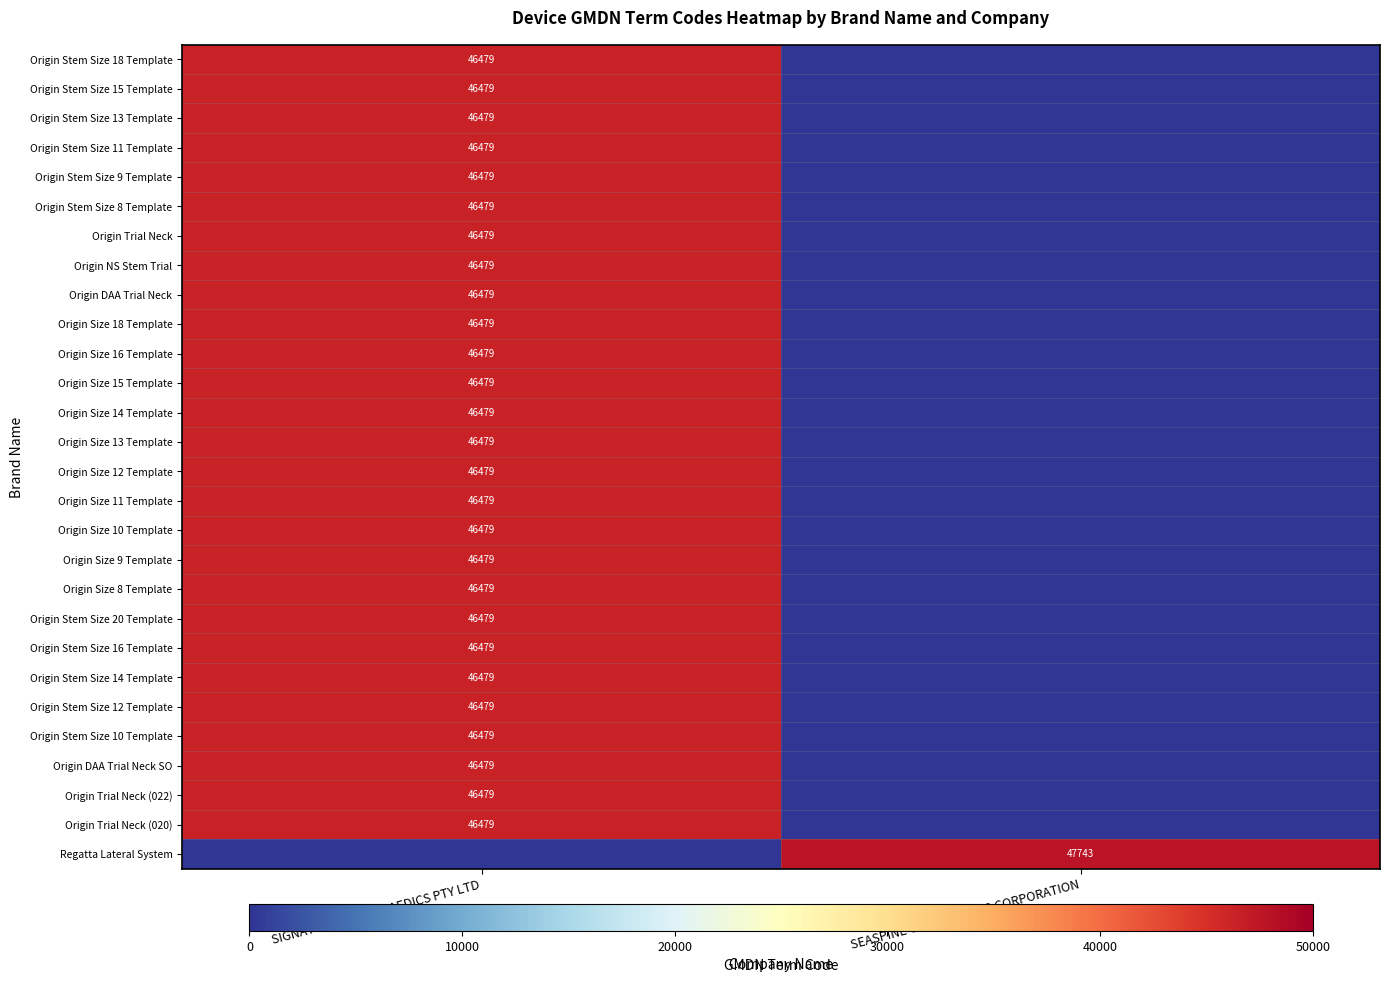

Is it true that Origin Stem Size 11 Template equals 83595 at SIGNATURE ORTHOPAEDICS PTY LTD?

False